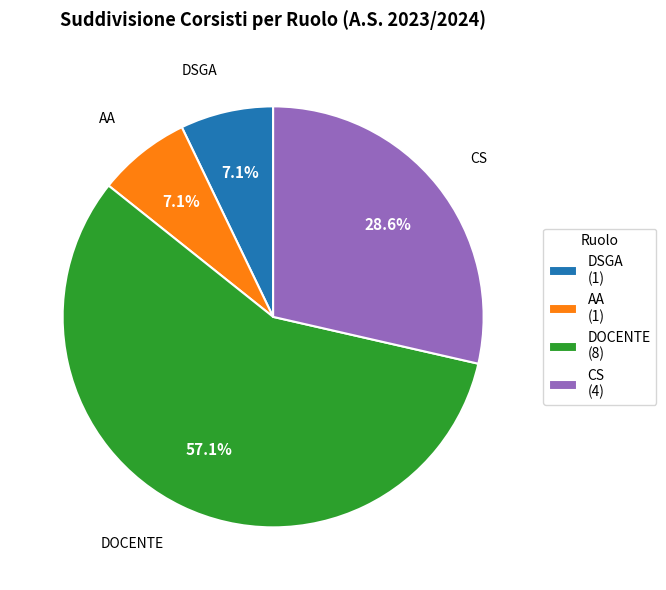

Do AA and CS together represent more than half of the pie?

No